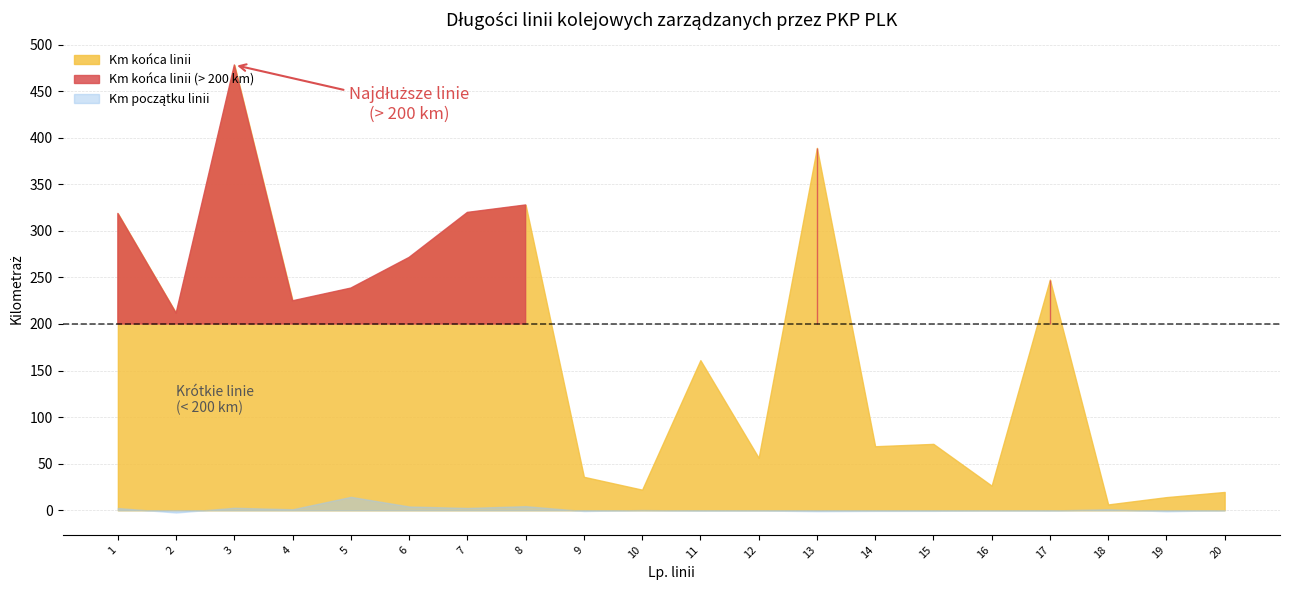

How many values in the Km początku linii series are below 0?

10